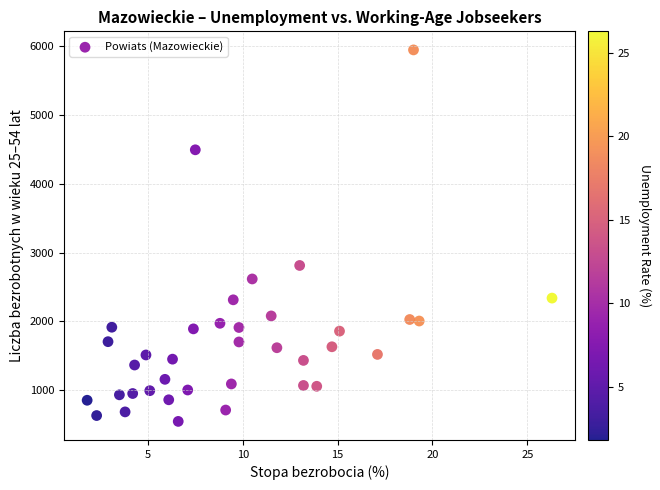

What Y value in the scatter plot is closest to 3246?

2813